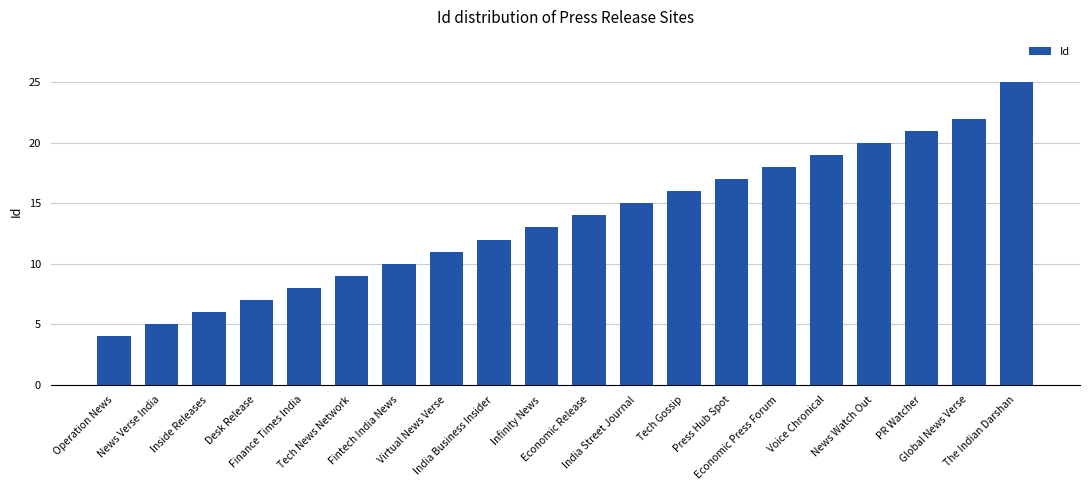

Which category has the highest value across all series?

The Indian Darshan